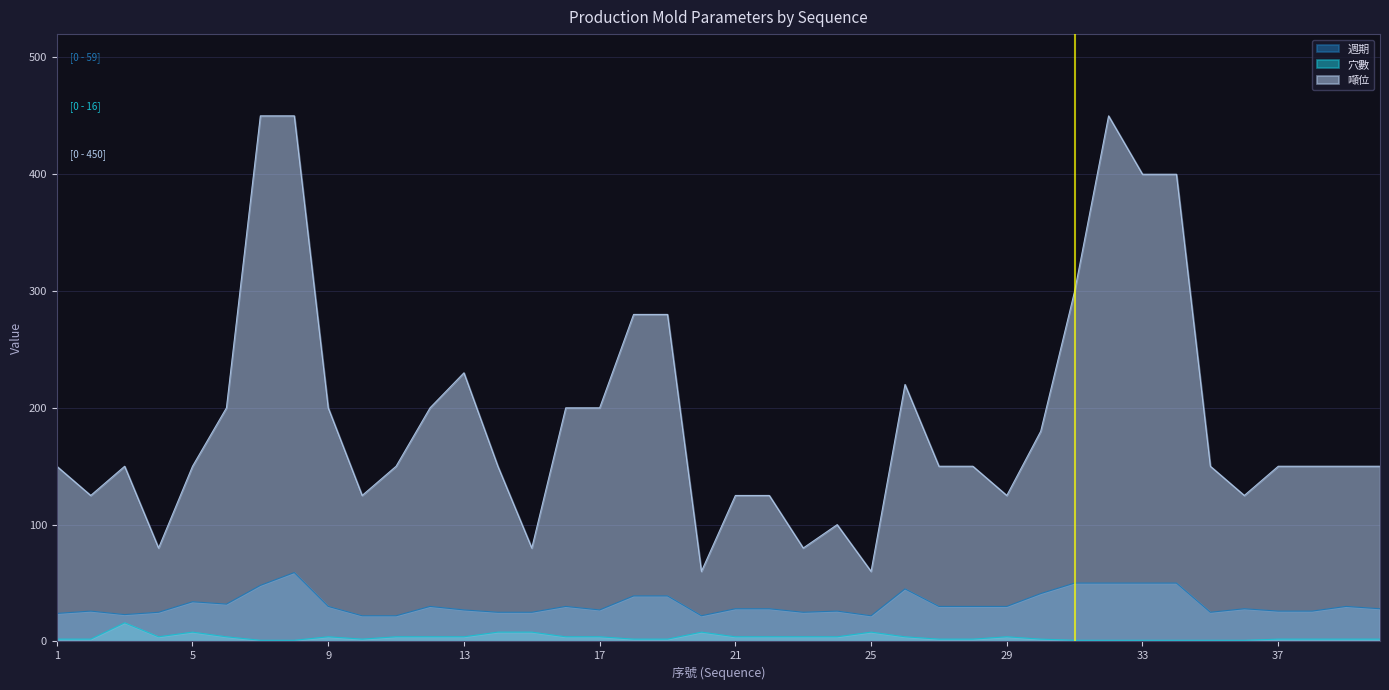

Reading left to right, list all the values displayed in this chart.

週期: 1=24	2=26	3=23	4=25	5=34	6=32	7=48	8=59	9=30	10=22	11=22	12=30	13=27	14=25	15=25	16=30	17=27	18=39	19=39	20=22	21=28	22=28	23=25	24=26	25=22	26=45	27=30	28=30	29=30	30=41	31=50	32=50	33=50	34=50	35=25	36=28	37=26	38=26	39=30	40=28
穴數: 1=2	2=2	3=16	4=4	5=8	6=4	7=1	8=1	9=4	10=2	11=4	12=4	13=4	14=8	15=8	16=4	17=4	18=2	19=2	20=8	21=4	22=4	23=4	24=4	25=8	26=4	27=2	28=2	29=4	30=2	31=1	32=1	33=1	34=1	35=1	36=1	37=2	38=2	39=2	40=2
噸位: 1=150	2=125	3=150	4=80	5=150	6=200	7=450	8=450	9=200	10=125	11=150	12=200	13=230	14=150	15=80	16=200	17=200	18=280	19=280	20=60	21=125	22=125	23=80	24=100	25=60	26=220	27=150	28=150	29=125	30=180	31=300	32=450	33=400	34=400	35=150	36=125	37=150	38=150	39=150	40=150